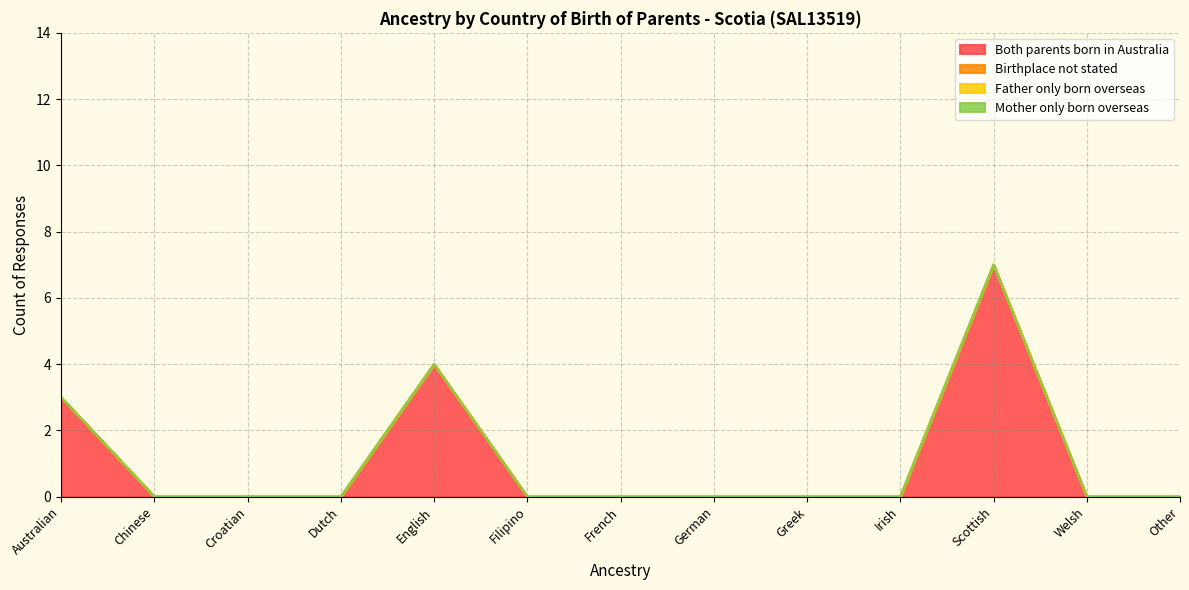

Reading left to right, what are all the values shown in this chart?

Both parents born in Australia: Australian=3	Chinese=0	Croatian=0	Dutch=0	English=4	Filipino=0	French=0	German=0	Greek=0	Irish=0	Scottish=7	Welsh=0	Other=0
Birthplace not stated: Australian=0	Chinese=0	Croatian=0	Dutch=0	English=0	Filipino=0	French=0	German=0	Greek=0	Irish=0	Scottish=0	Welsh=0	Other=0
Father only born overseas: Australian=0	Chinese=0	Croatian=0	Dutch=0	English=0	Filipino=0	French=0	German=0	Greek=0	Irish=0	Scottish=0	Welsh=0	Other=0
Mother only born overseas: Australian=0	Chinese=0	Croatian=0	Dutch=0	English=0	Filipino=0	French=0	German=0	Greek=0	Irish=0	Scottish=0	Welsh=0	Other=0